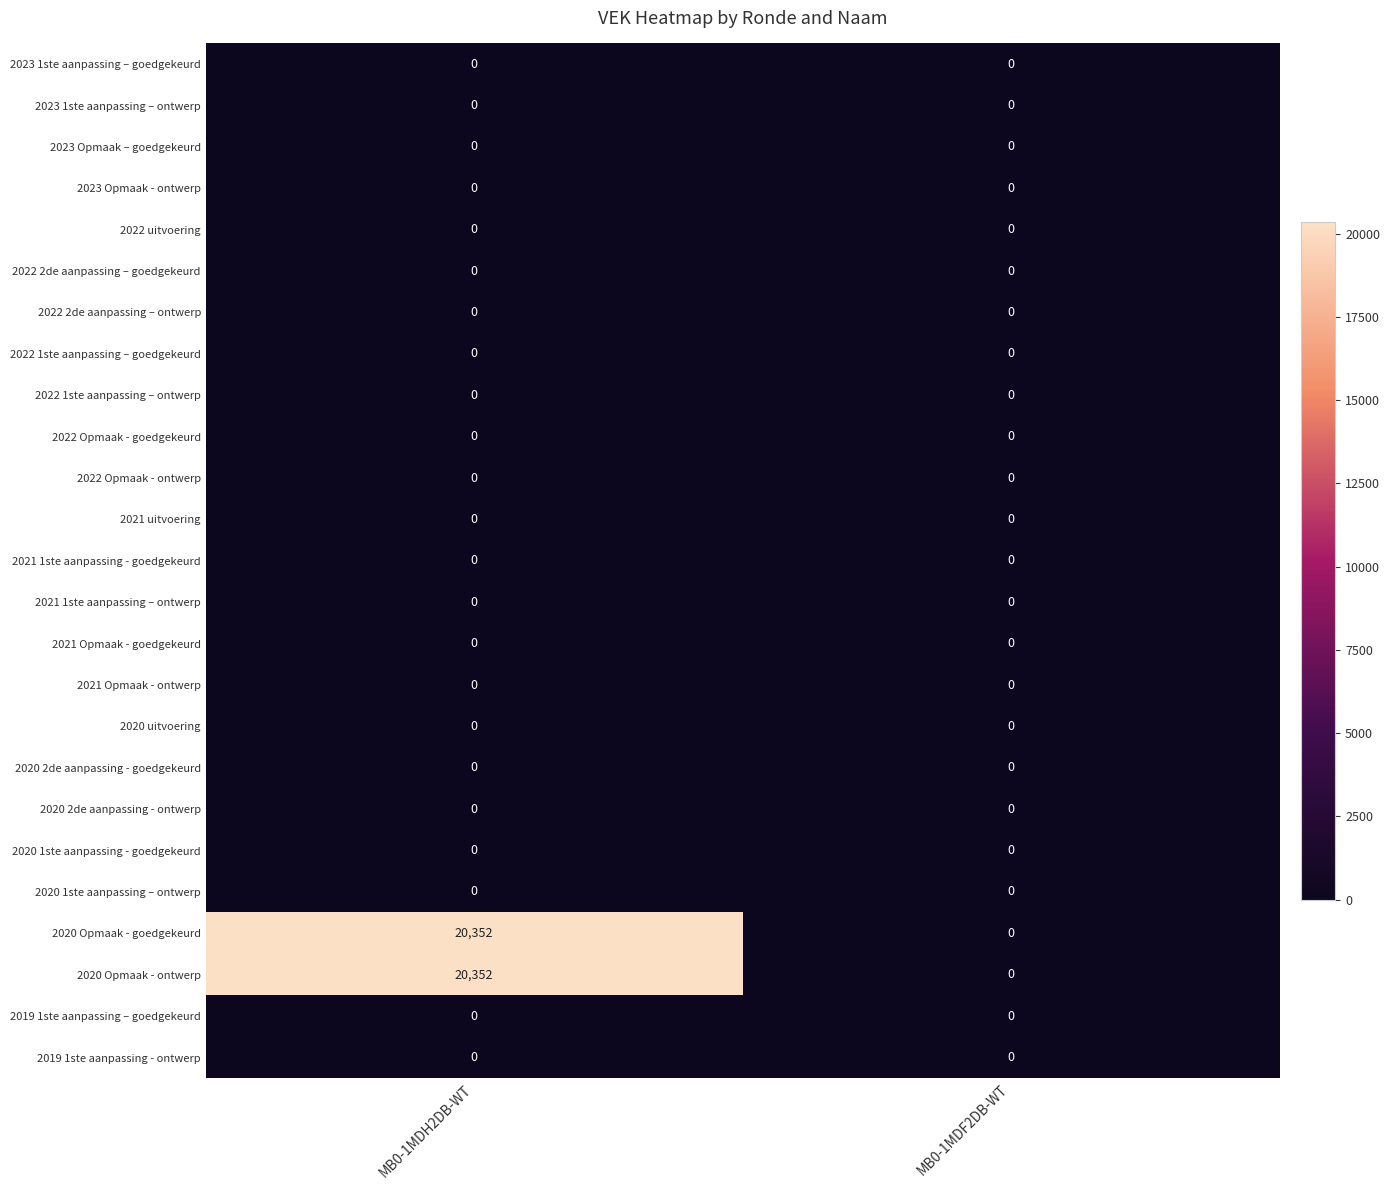

What is the difference between the highest and lowest values at MB0-1MDH2DB-WT?

20352